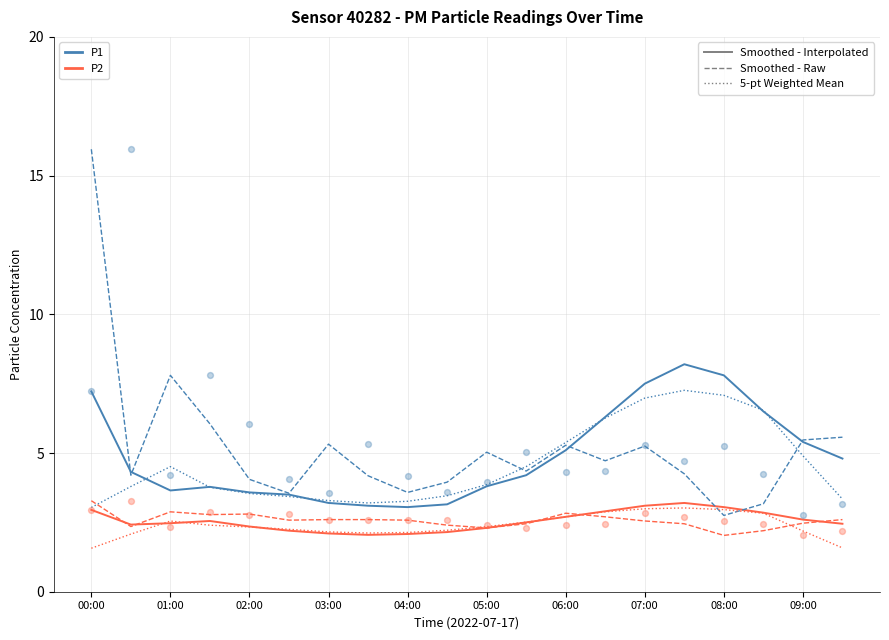

Which series reaches the maximum Y coordinate?

P1